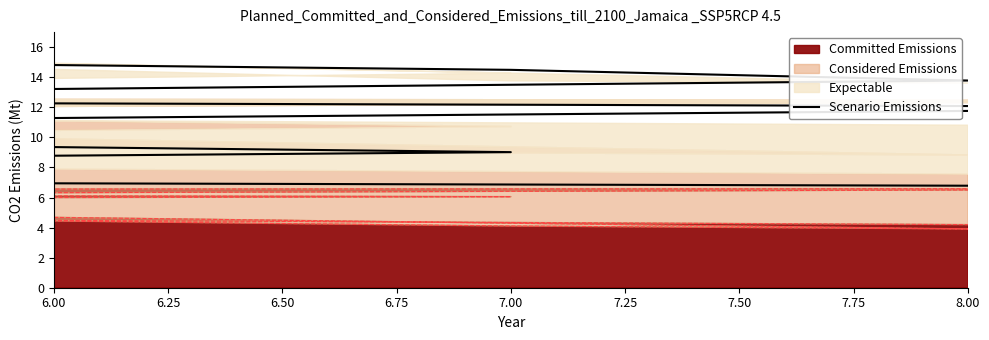

What is the label of the 1st point from the left?

6.00